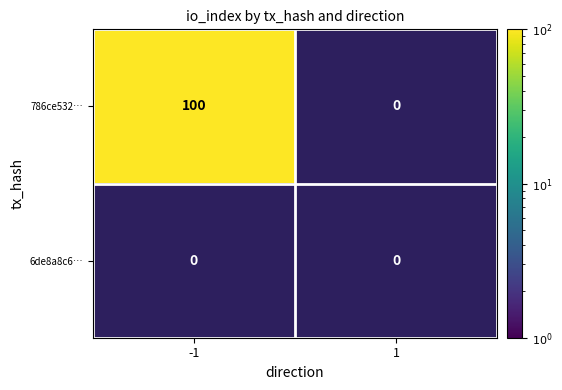

Reading right to left, extract all data points from this chart.

786ce5327e793b46258ffcc336faf563e35fff8…: 0	100
6de8a8c68fed2896f34da0a4cf87c757f380ce1…: 0	0